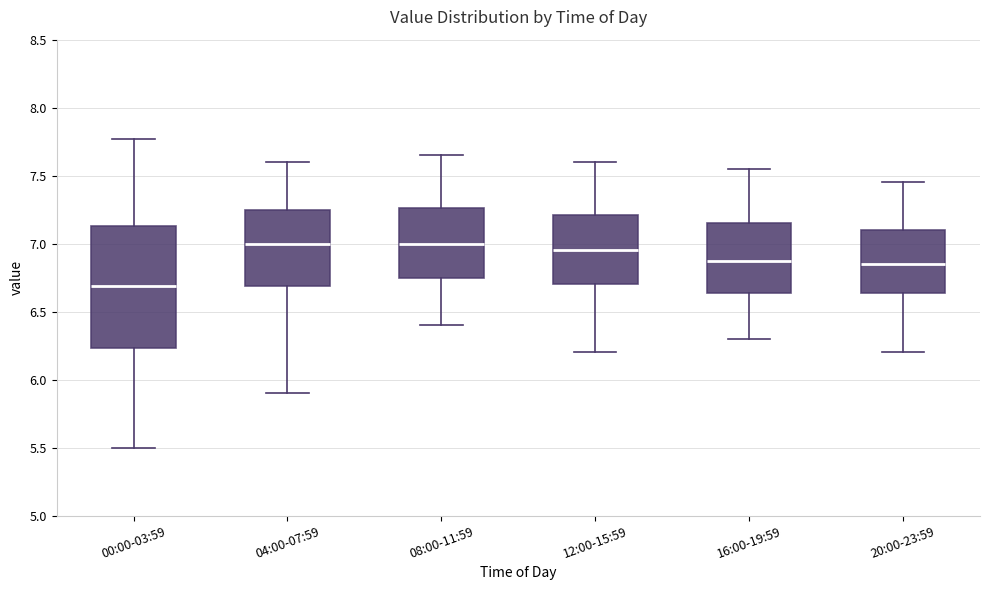

Reading left to right, transcribe this box plot: for each box, give where its median line is, the range the box spans, and where its two whiskers end, as read against the y-axis. The values are not printed on the chart, so give them approximately, as read against the axis.

00:00-03:59: median 6.70, box 6.25 to 7.15, whiskers 5.50 to 7.75
04:00-07:59: median 7.00, box 6.70 to 7.25, whiskers 5.90 to 7.60
08:00-11:59: median 7.00, box 6.75 to 7.25, whiskers 6.40 to 7.65
12:00-15:59: median 6.95, box 6.70 to 7.20, whiskers 6.20 to 7.60
16:00-19:59: median 6.90, box 6.65 to 7.15, whiskers 6.30 to 7.55
20:00-23:59: median 6.85, box 6.65 to 7.10, whiskers 6.20 to 7.45